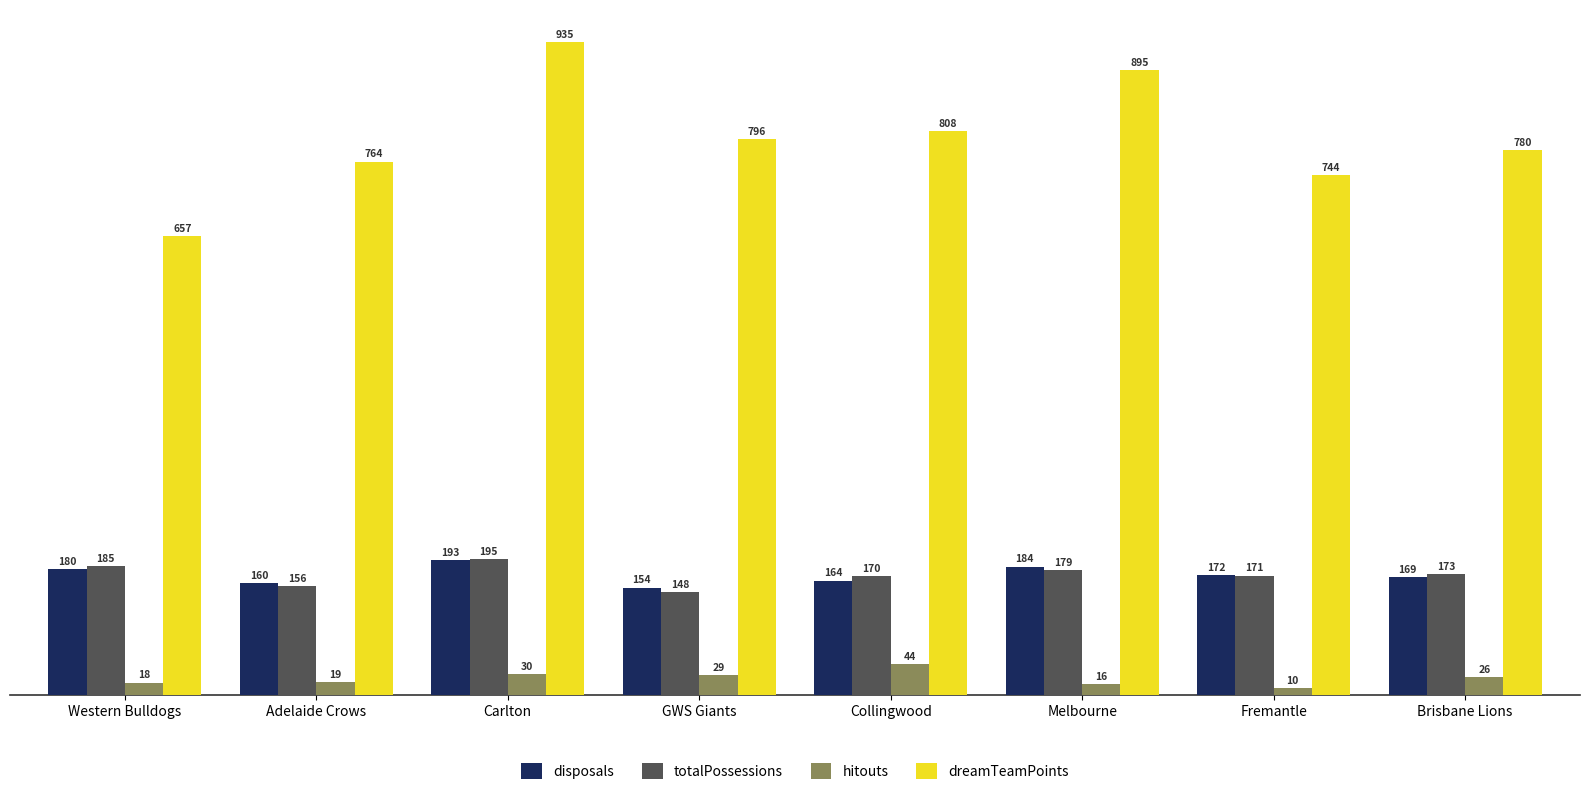

What is the total value across all series at Adelaide Crows?

1099